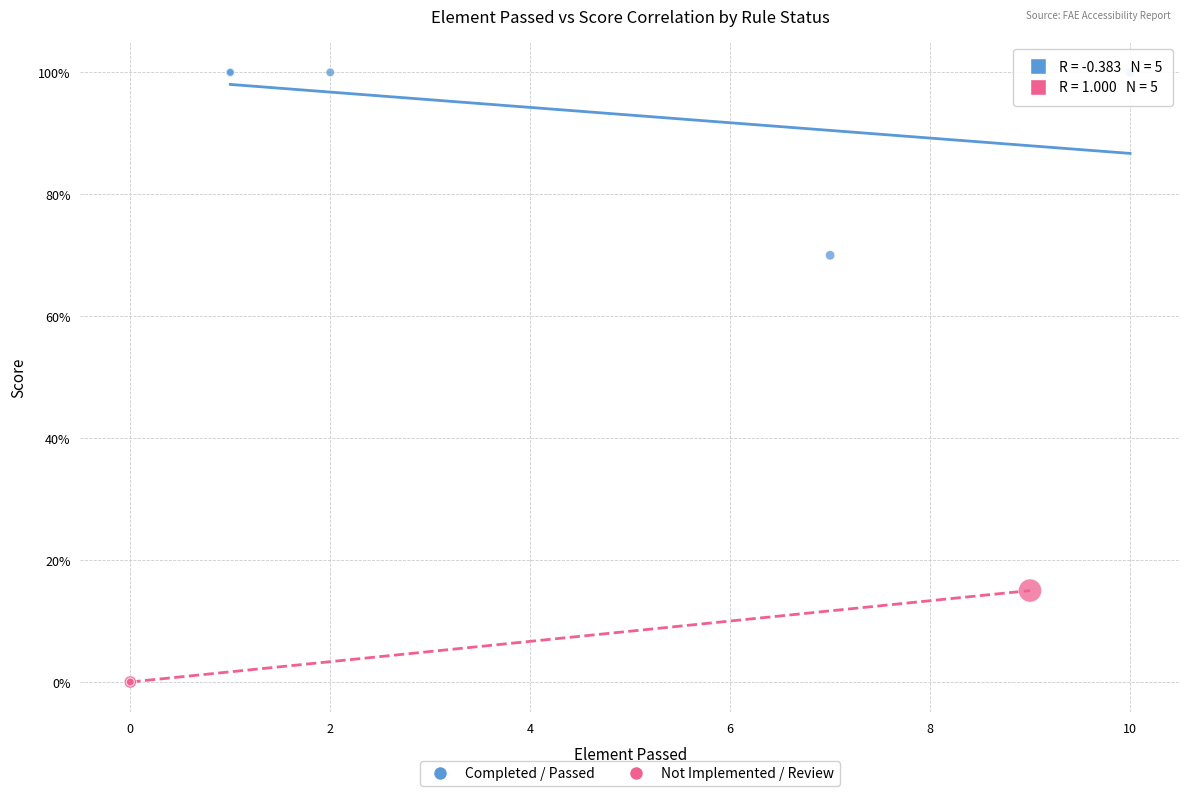

What are all the series names shown in the legend?

Completed / Passed, Not Implemented / Review